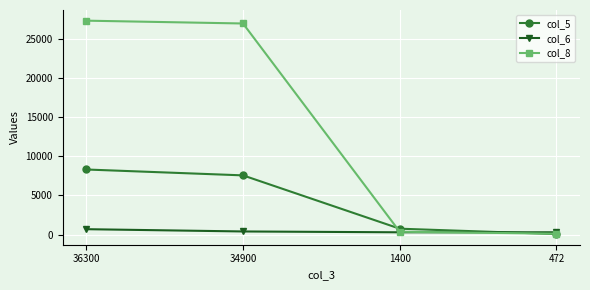

List the series in order of their peak value, lowest first.

col_6, col_5, col_8